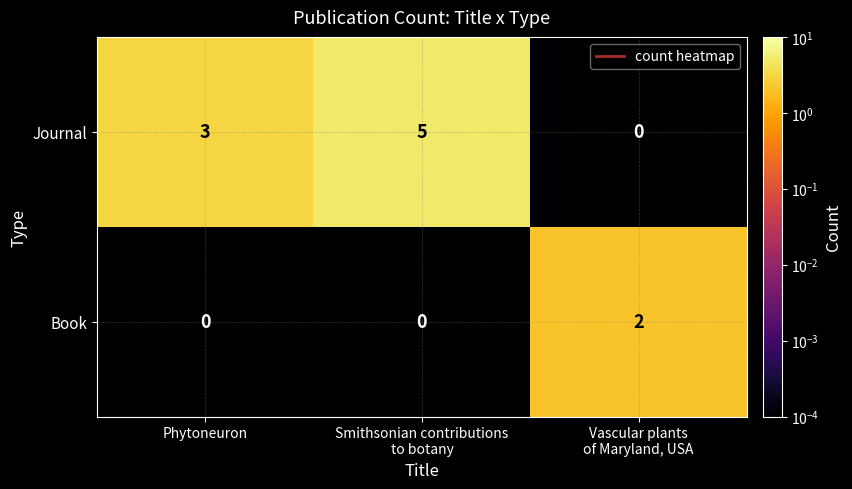

At how many categories does at least one series exceed 1?

3